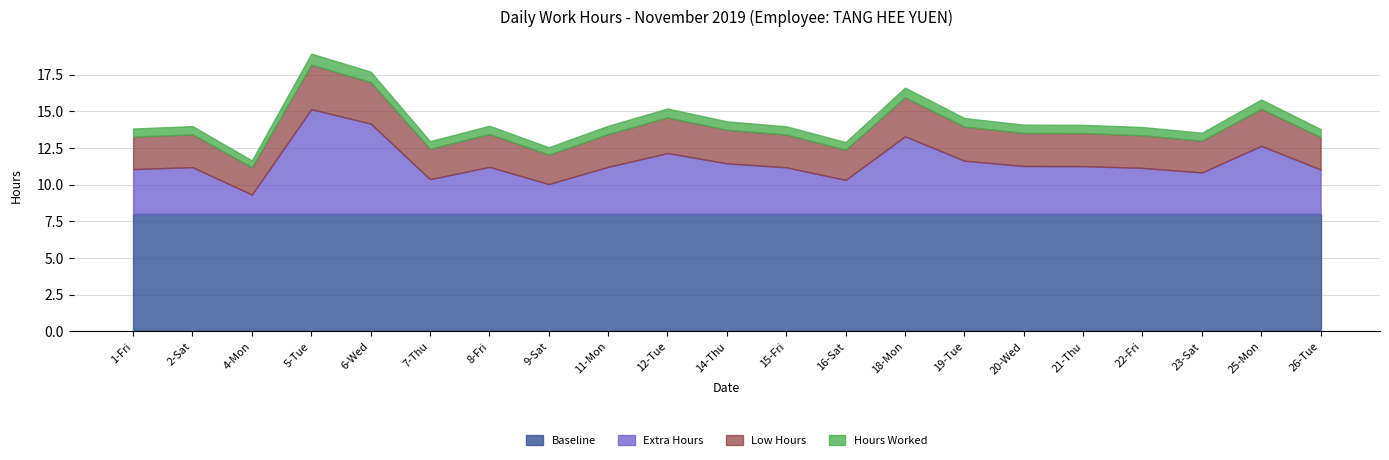

What is the minimum value for Baseline?

8.0